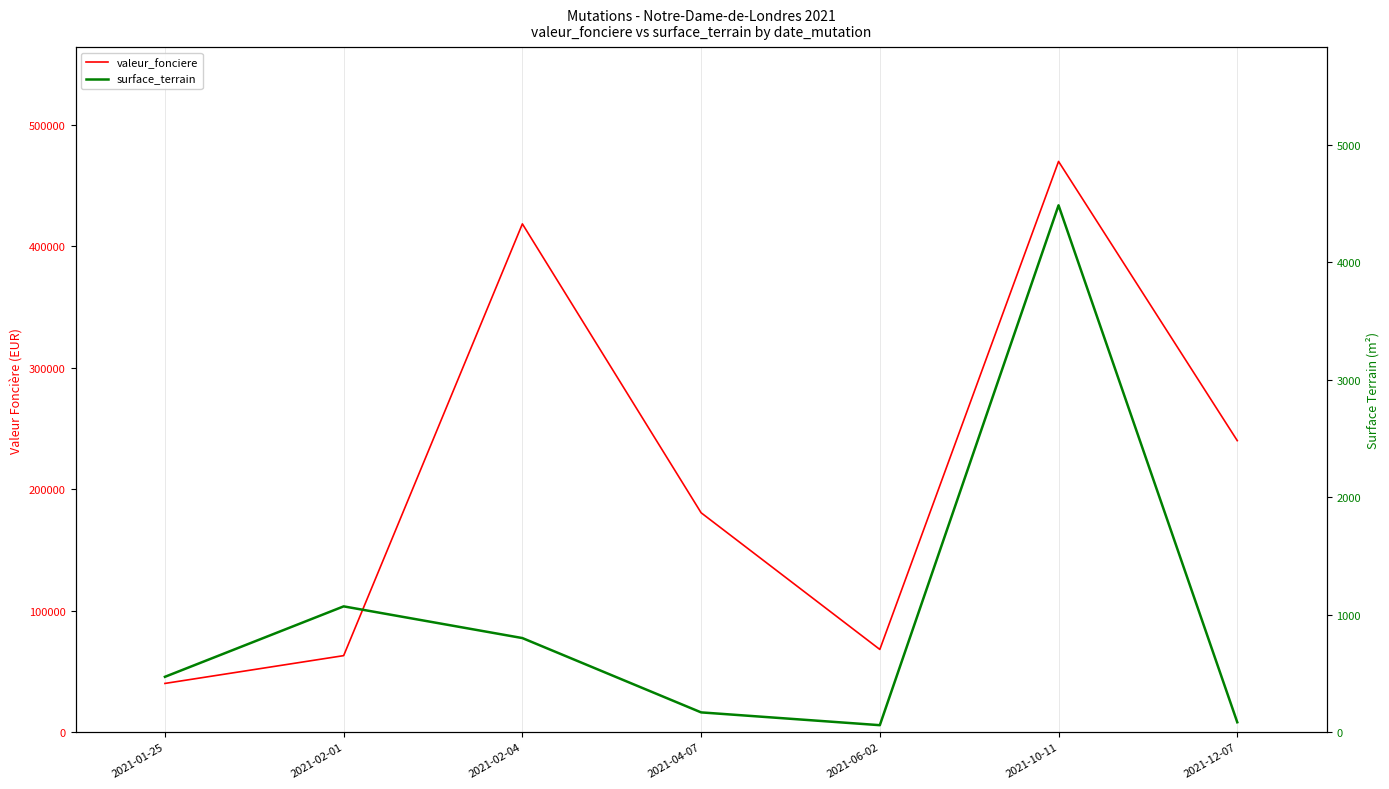

At which label does valeur_fonciere reach its minimum?

2021-01-25